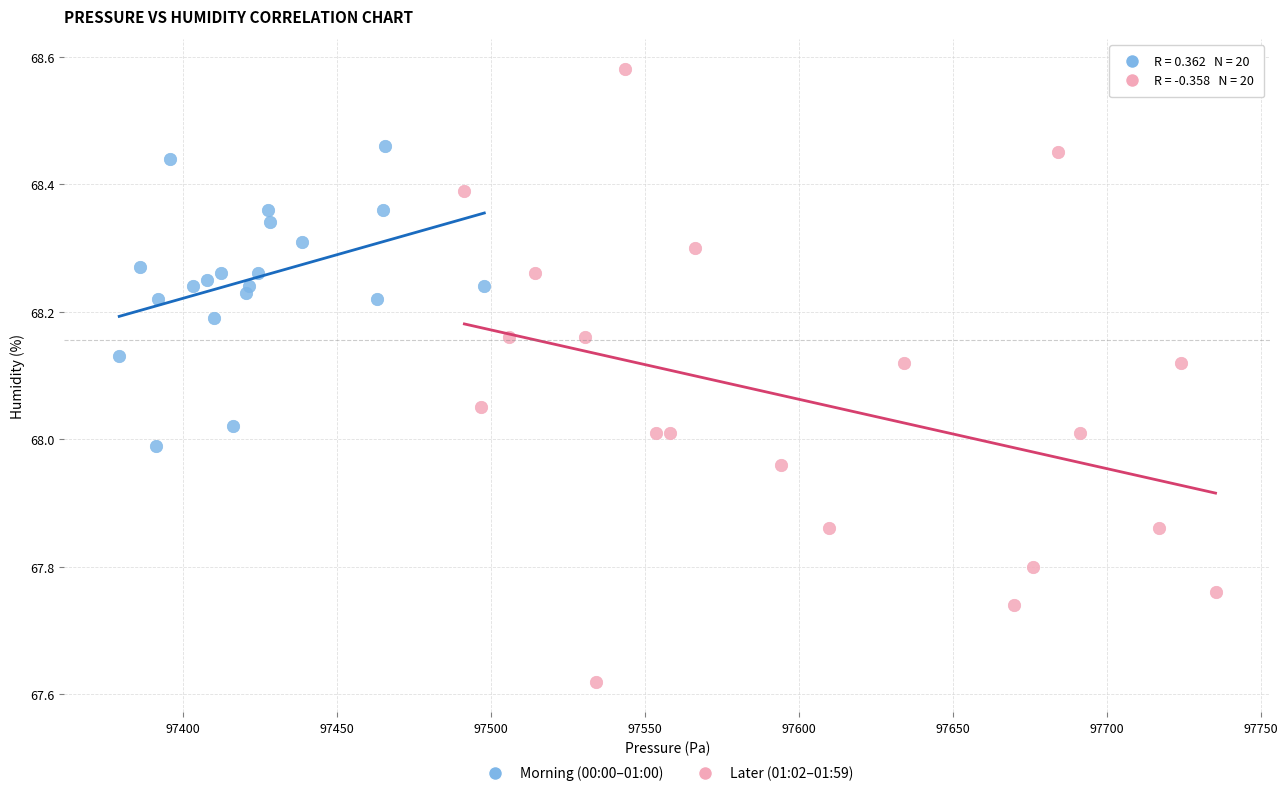

Which series has the largest Y range (max minus min)?

Later (01:02–01:59)